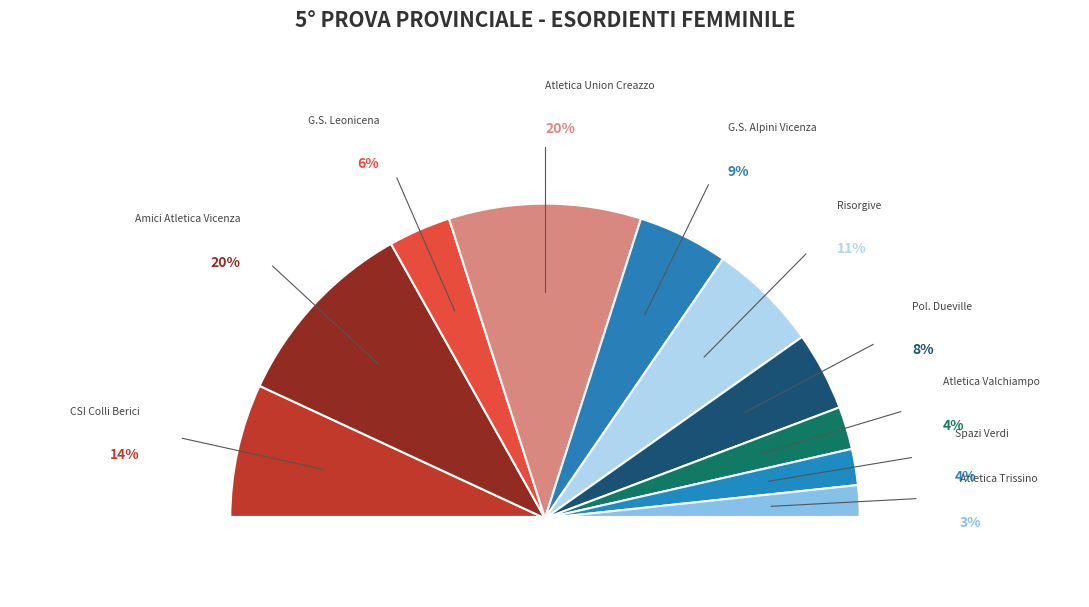

What percentage is NOT represented by SPAZI VERDI?

96.3%